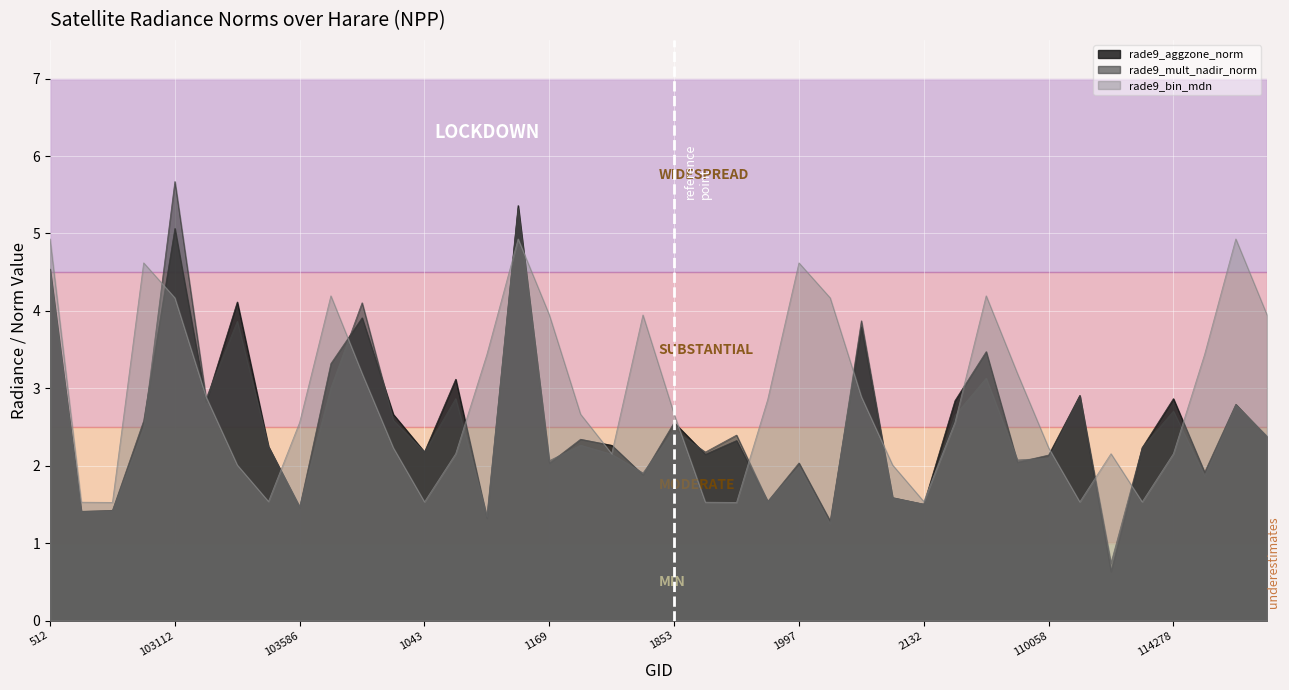

What are all the series names shown in the legend?

rade9_aggzone_norm, rade9_mult_nadir_norm, rade9_bin_mdn